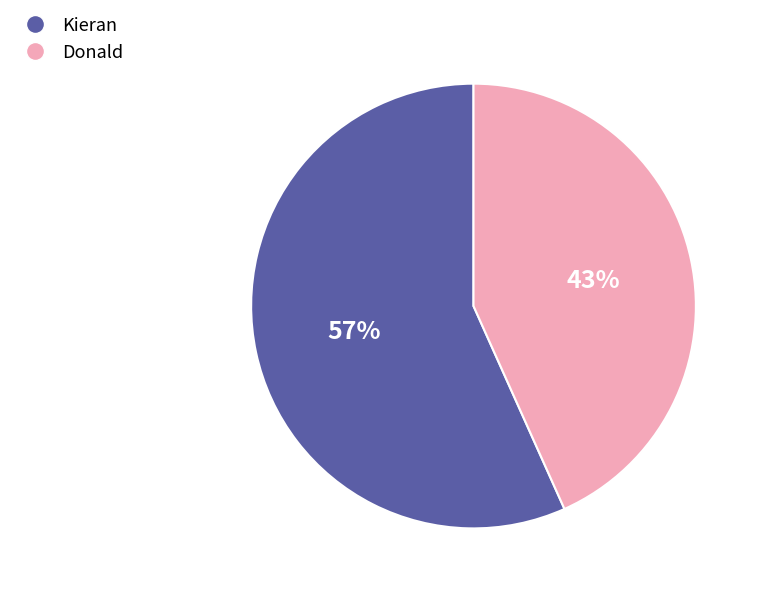

Does Kieran represent more than half of the total?

Yes